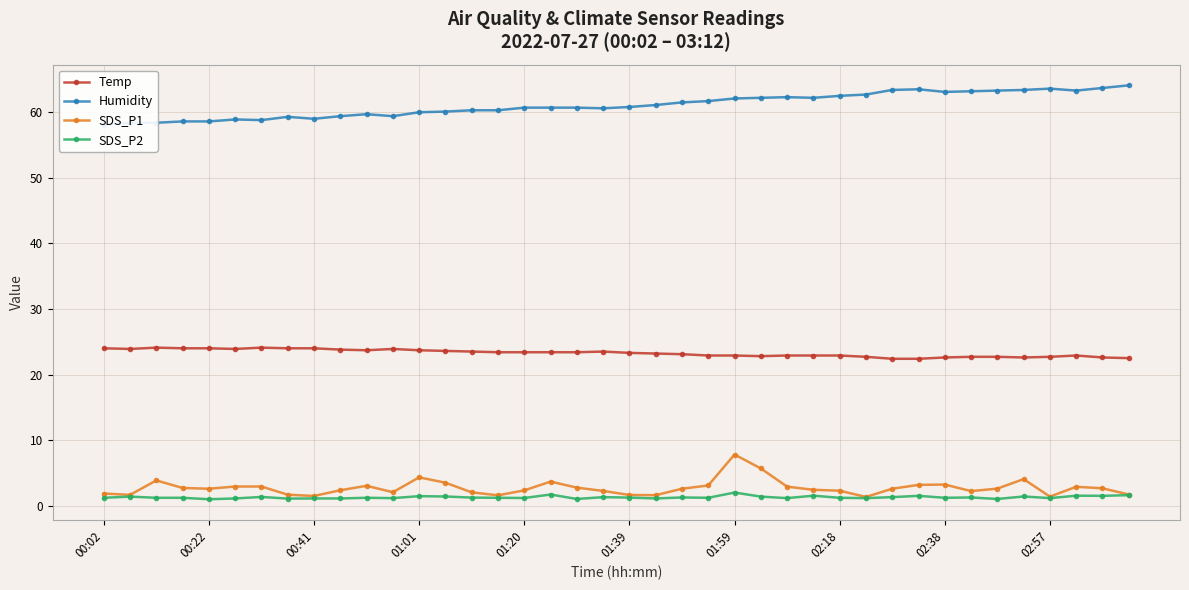

True or false: SDS_P1 and Temp cross at least once.

False